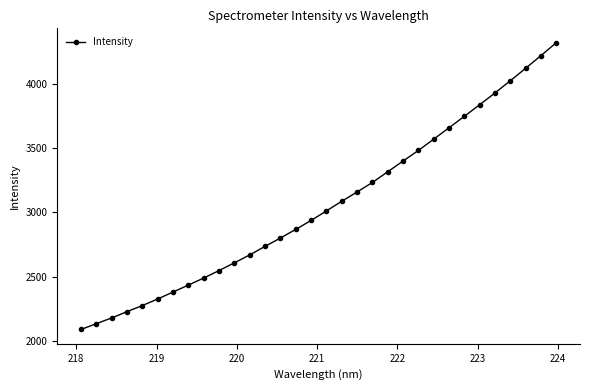

What is the value of the 6th point from the left?

2325.6